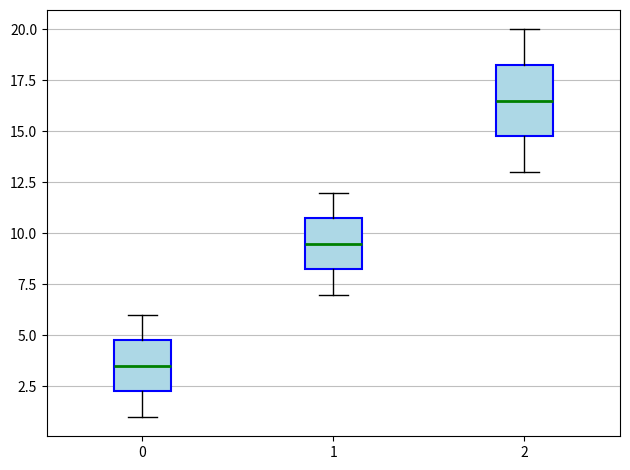

Reading left to right, transcribe this box plot: for each box, give where its median line is, the range the box spans, and where its two whiskers end, as read against the y-axis. The values are not printed on the chart, so give them approximately, as read against the axis.

0: median 3.5, box 2.5 to 5.0, whiskers 1.0 to 6.0
1: median 9.5, box 8.5 to 11.0, whiskers 7.0 to 12.0
2: median 16.5, box 15.0 to 18.5, whiskers 13.0 to 20.0